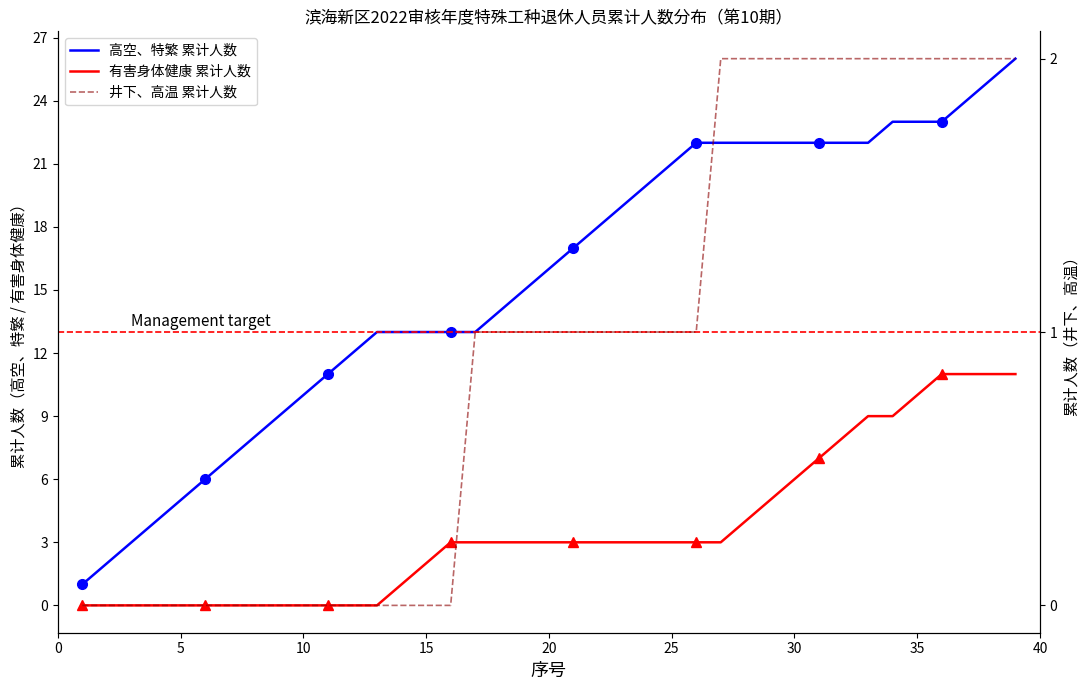

True or false: 有害身体健康 累计人数 and 高空、特繁 累计人数 intersect in this chart.

False